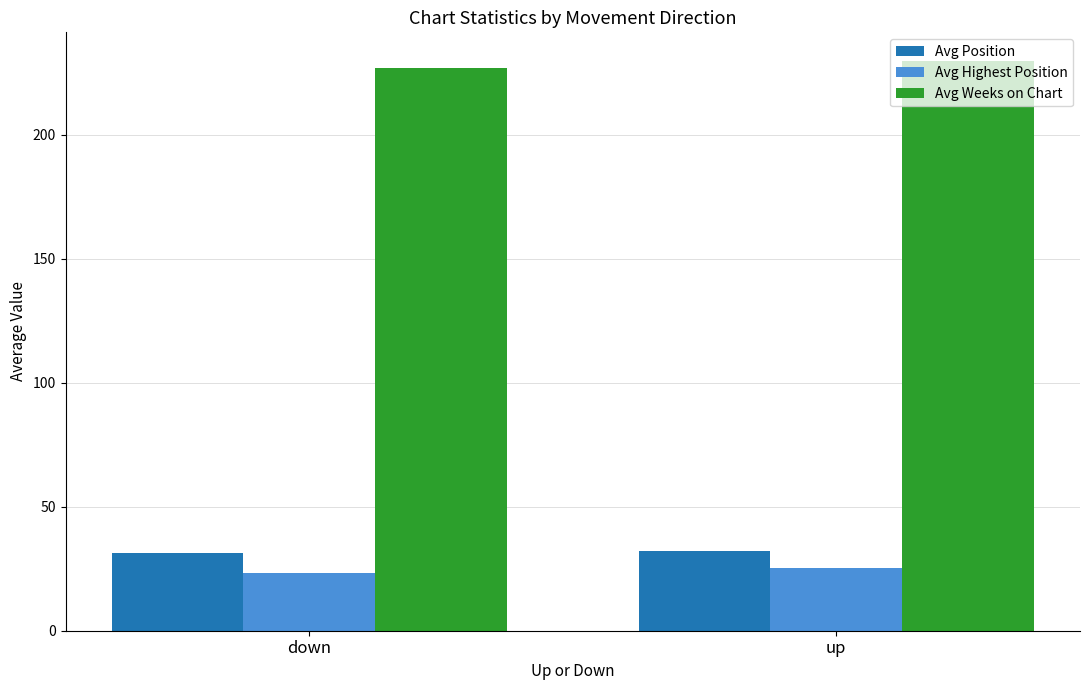

The Avg Weeks on Chart series shows 72.8 at up. True or false?

False